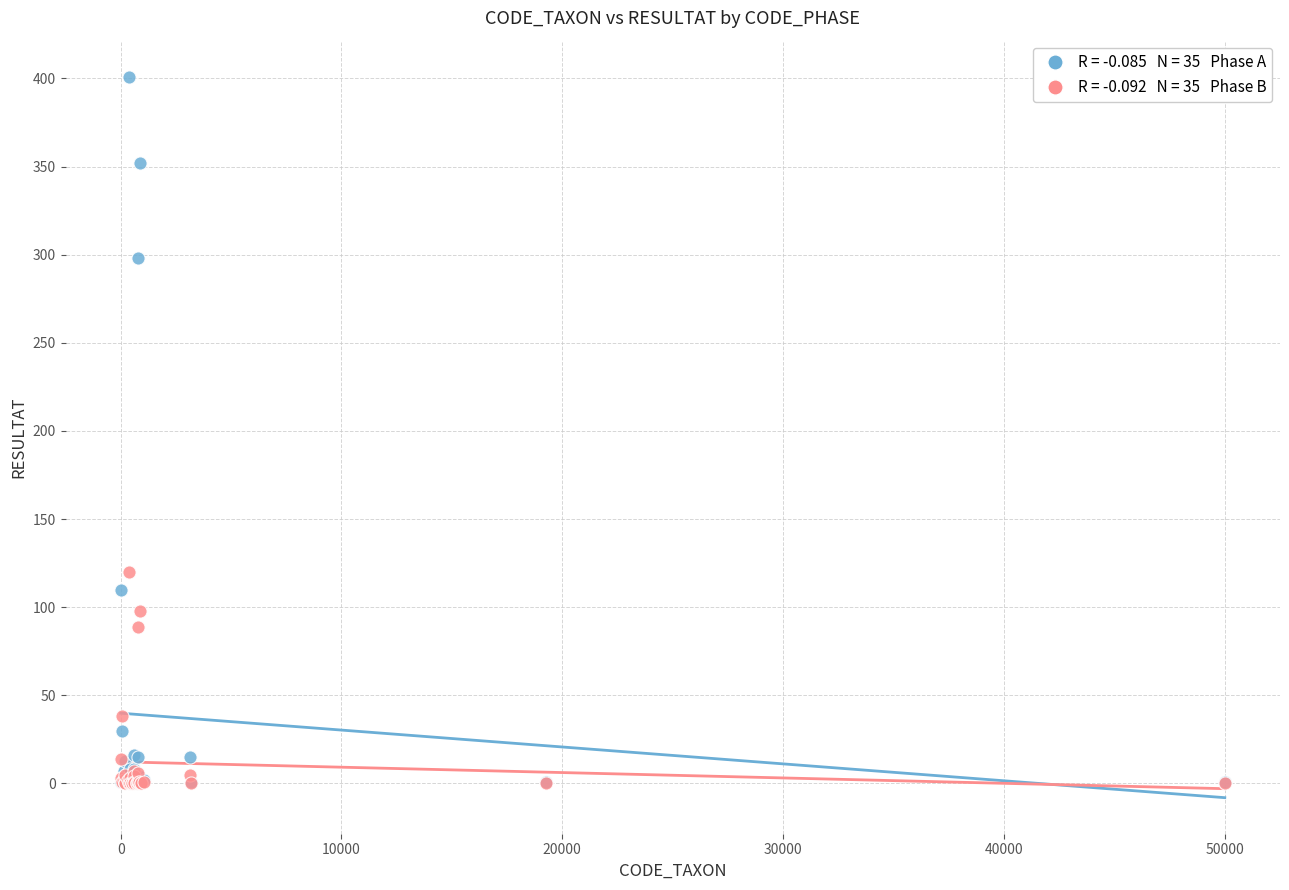

Across all series, what Y value is closest to 200?

120